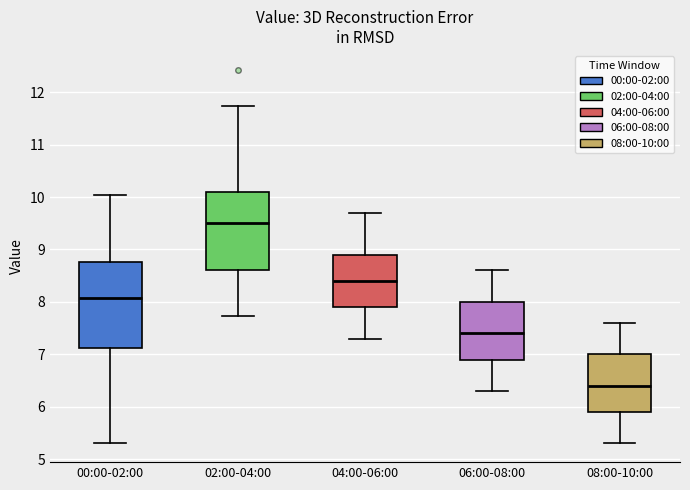

Reading left to right, transcribe this box plot: for each box, give where its median line is, the range the box spans, and where its two whiskers end, as read against the y-axis. The values are not printed on the chart, so give them approximately, as read against the axis.

00:00-02:00: median 8.1, box 7.1 to 8.8, whiskers 5.3 to 10.0
02:00-04:00: median 9.5, box 8.6 to 10.1, whiskers 7.7 to 11.7
04:00-06:00: median 8.4, box 7.9 to 8.9, whiskers 7.3 to 9.7
06:00-08:00: median 7.4, box 6.9 to 8.0, whiskers 6.3 to 8.6
08:00-10:00: median 6.4, box 5.9 to 7.0, whiskers 5.3 to 7.6